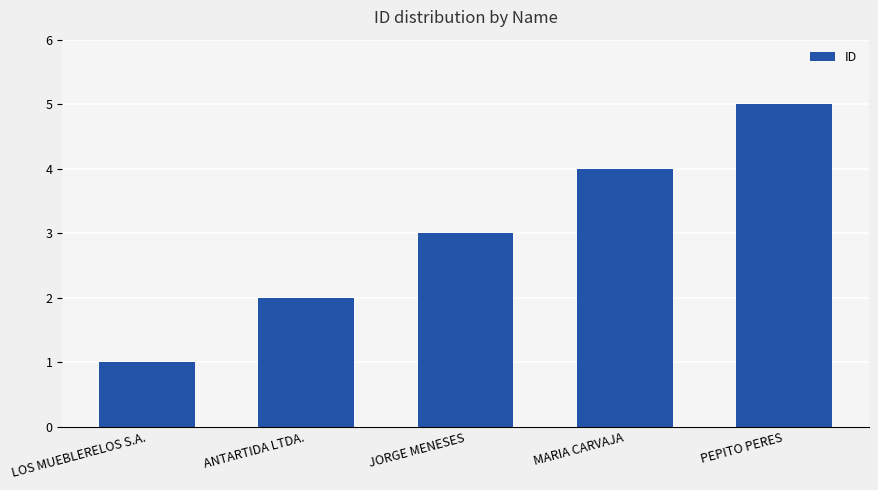

Rank the categories by value from lowest to highest.

LOS MUEBLERELOS S.A., ANTARTIDA LTDA., JORGE MENESES, MARIA CARVAJA, PEPITO PERES